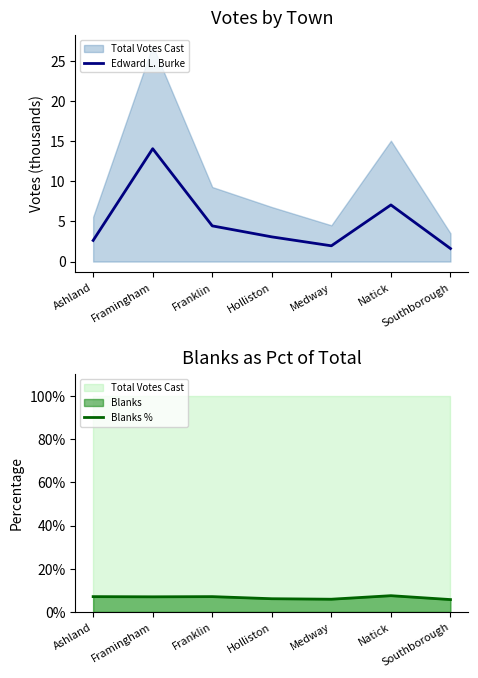

What is the value of the Blanks % point at the 3rd from the left?

7.1